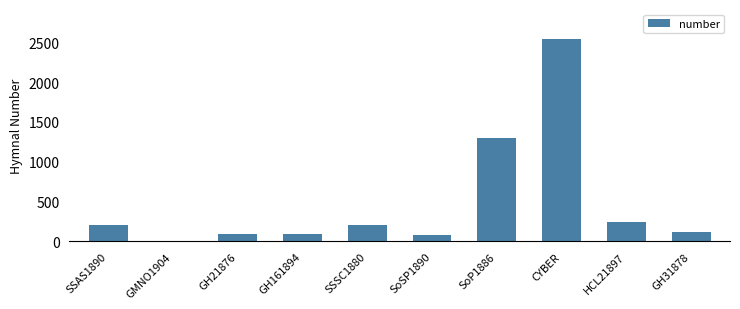

At which label is the value closest to 1273?

SoP1886